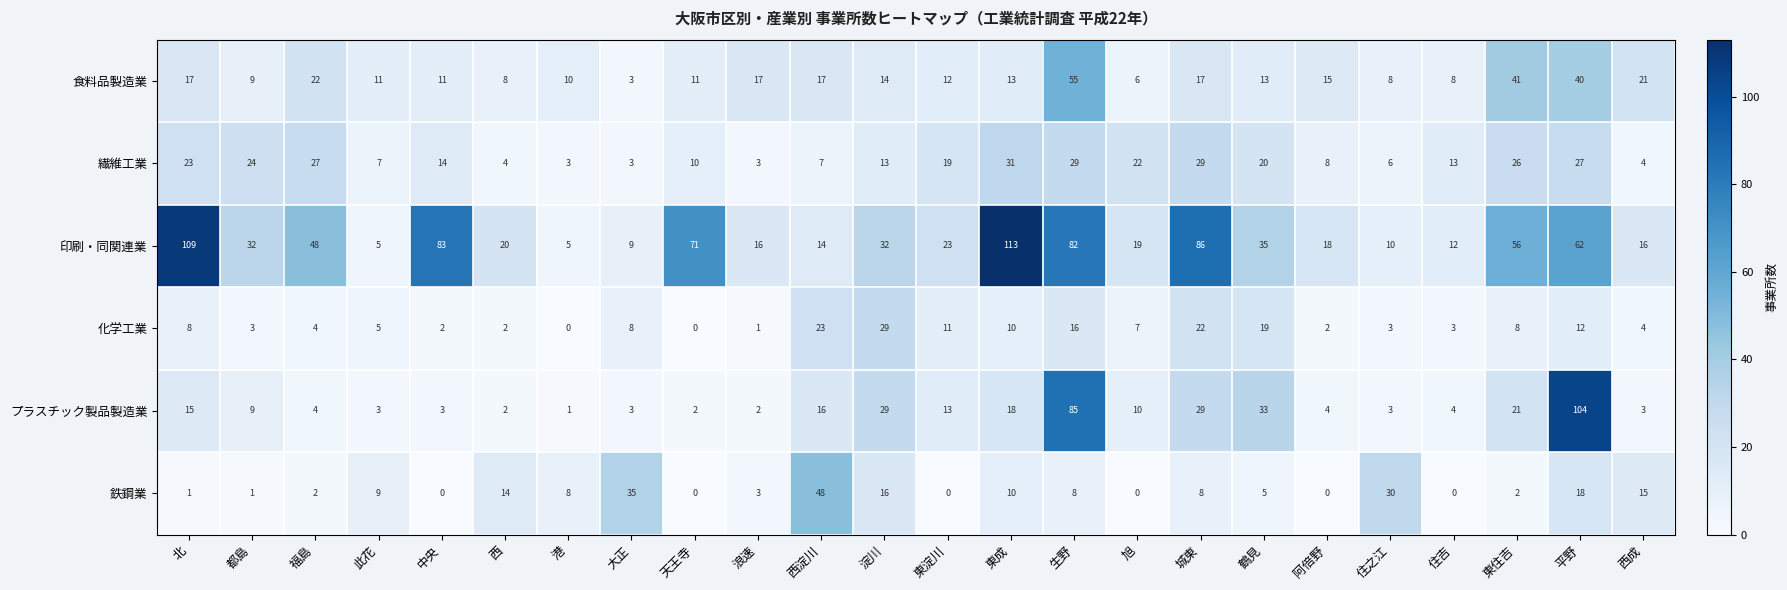

Which series has the largest range (max minus min)?

印刷・同関連業